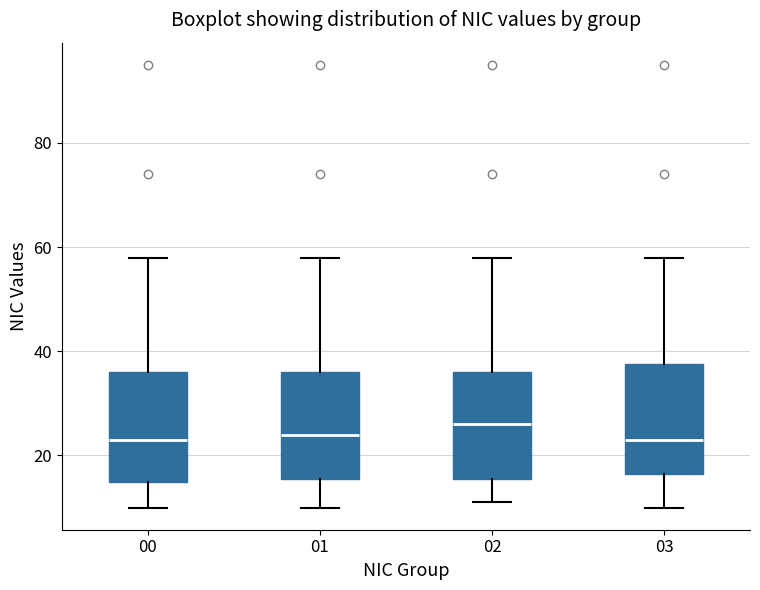

Which box has the highest median line?

02